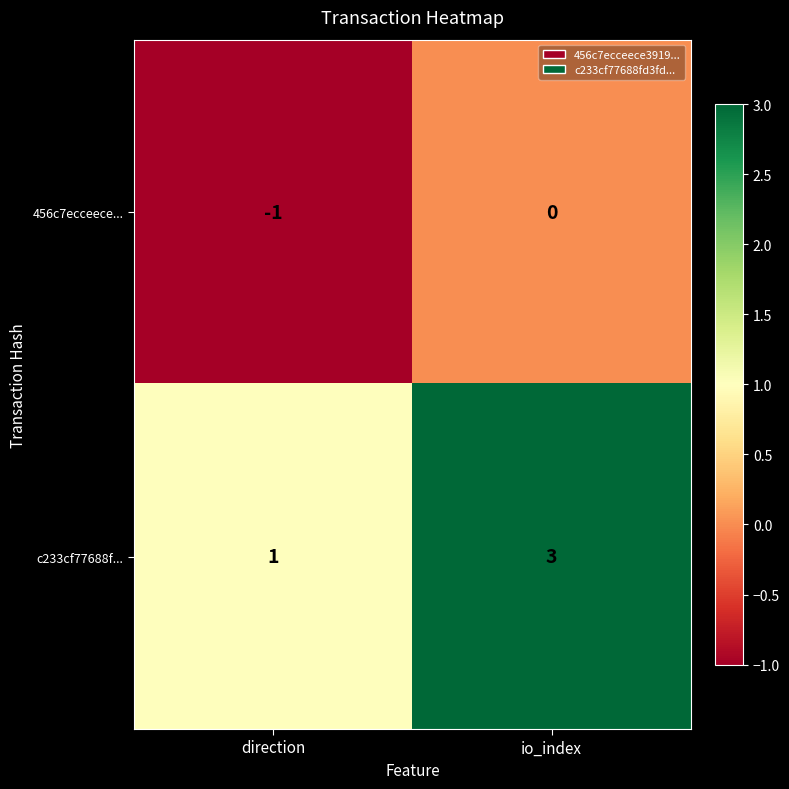

Which category has the highest value across all series?

io_index